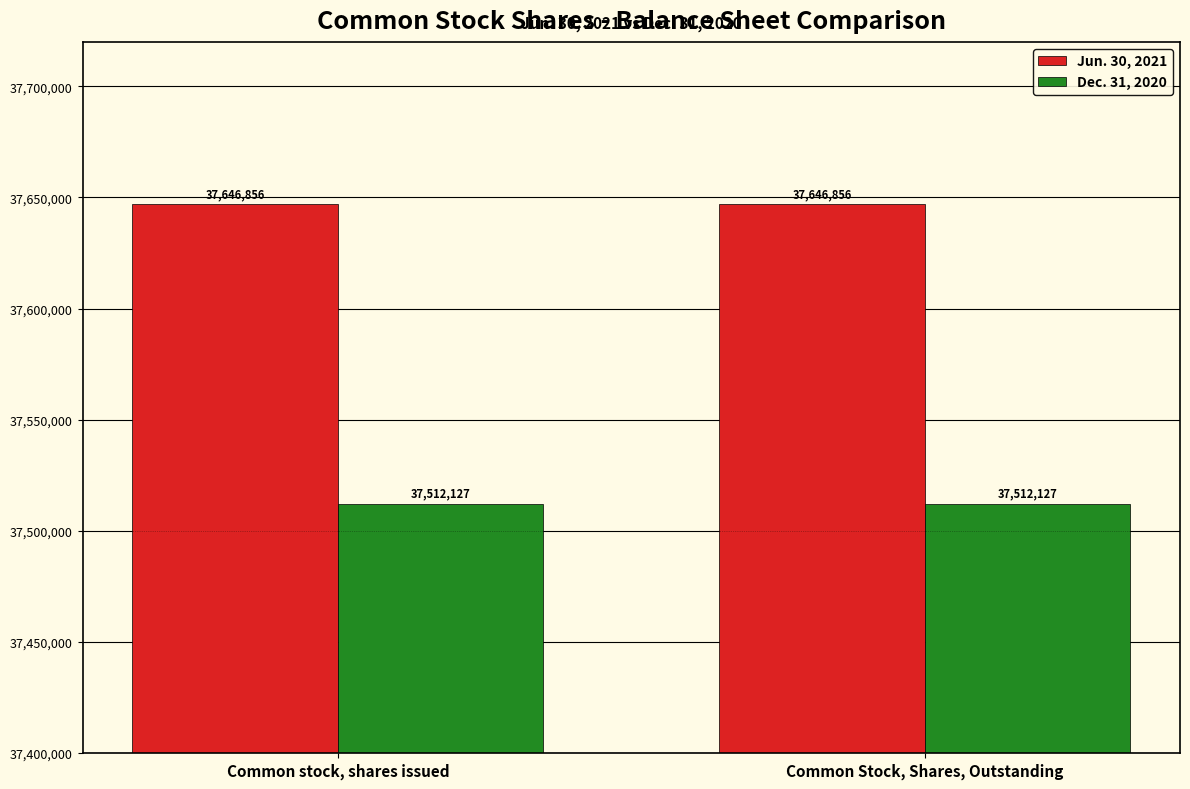

How many bars are there in each group?

2